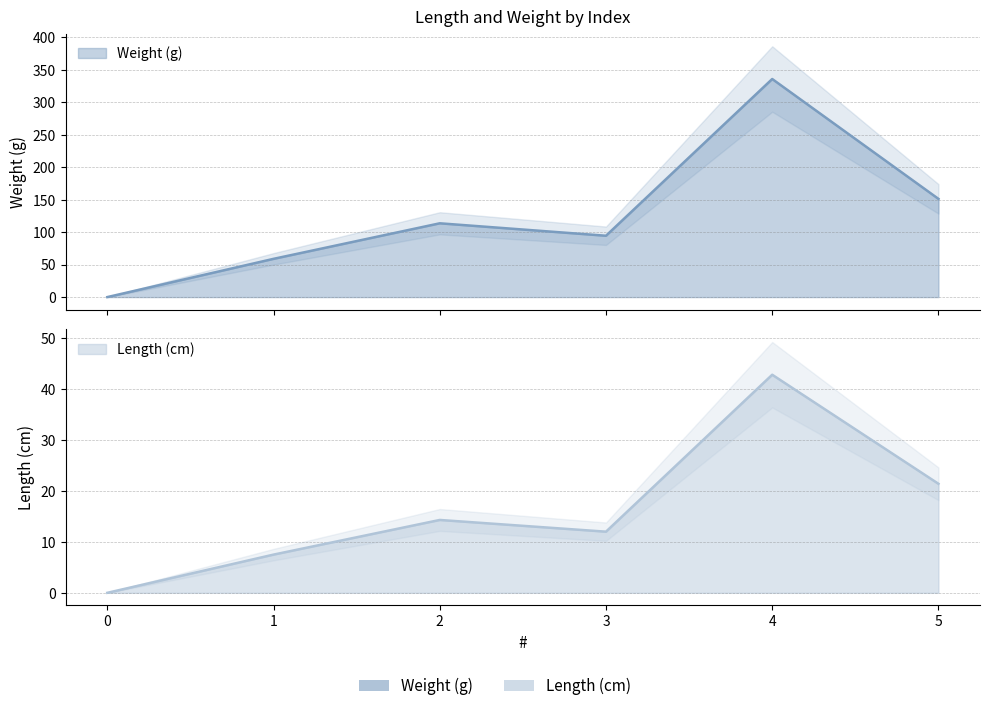

What is the average value of the Length (cm) series?

16.3